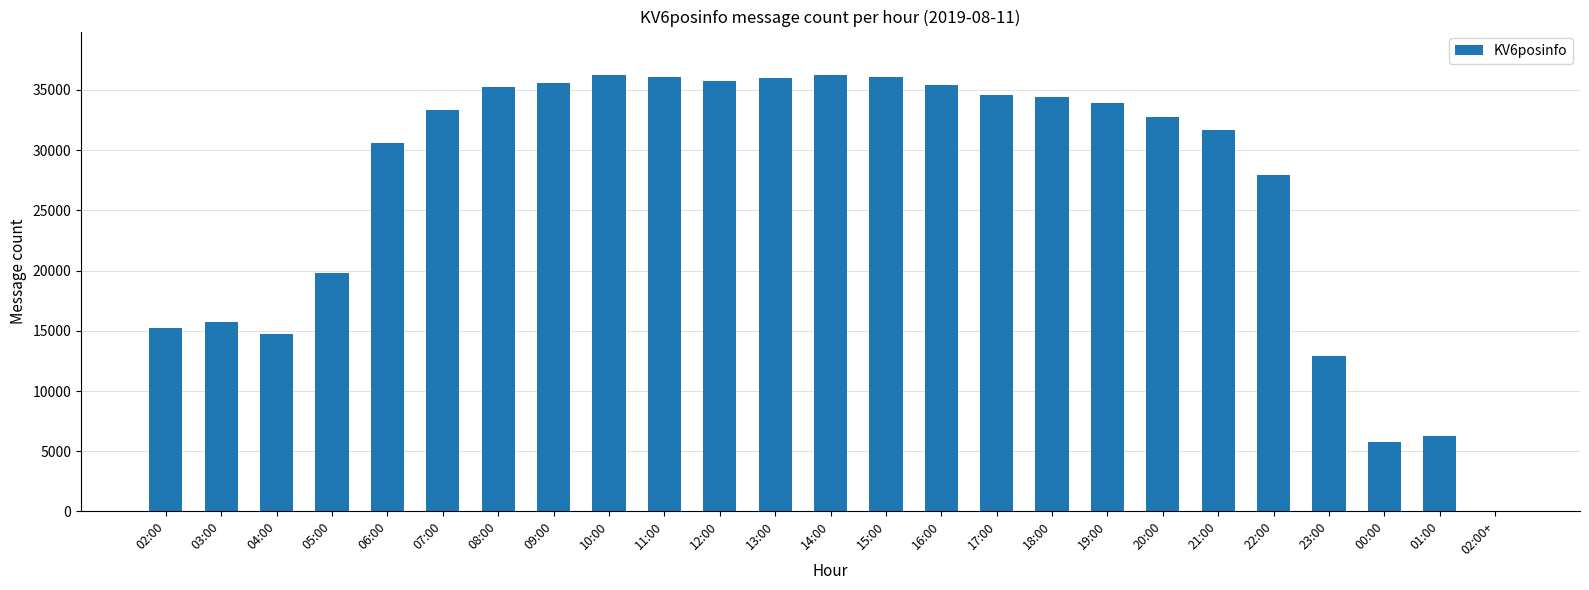

What is the maximum value shown in the chart?

36221